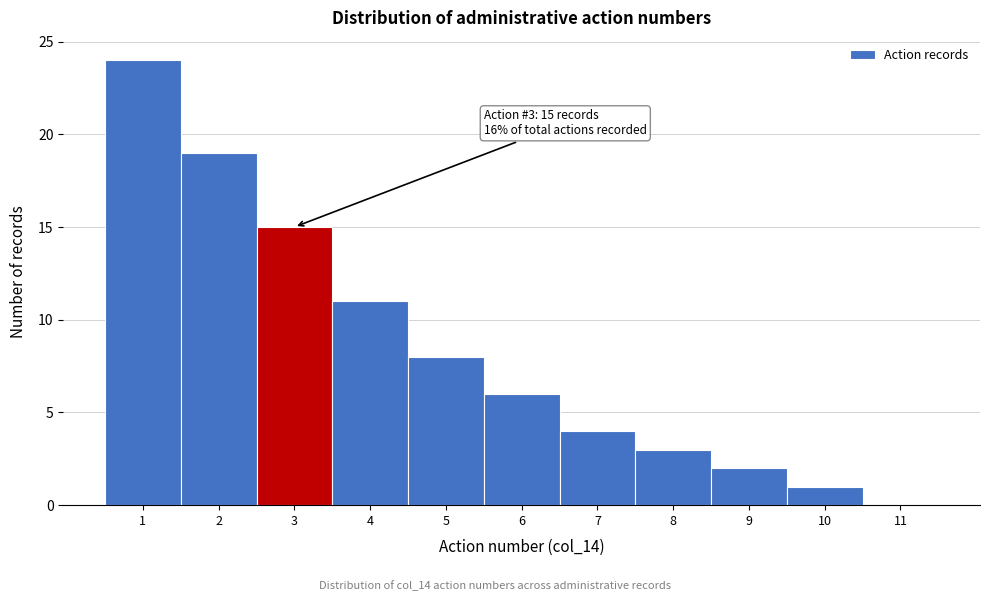

Which range on the x-axis has the tallest bar?

0.5 to 1.5